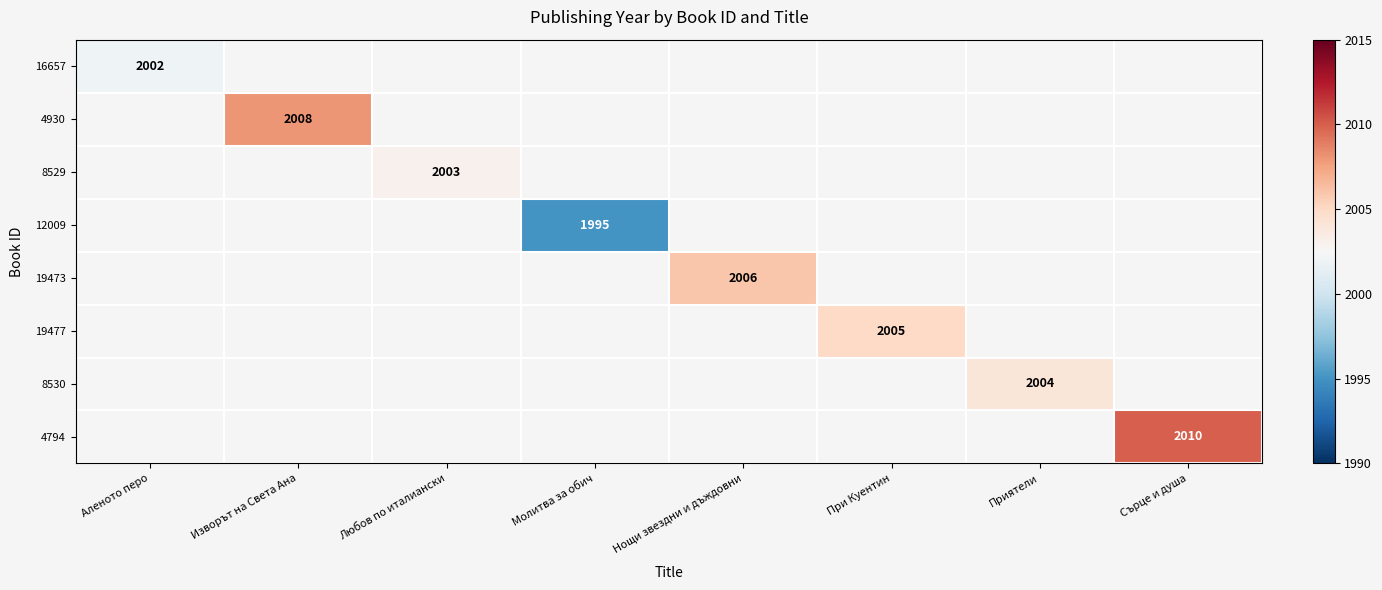

Count the number of categories in the chart.

8